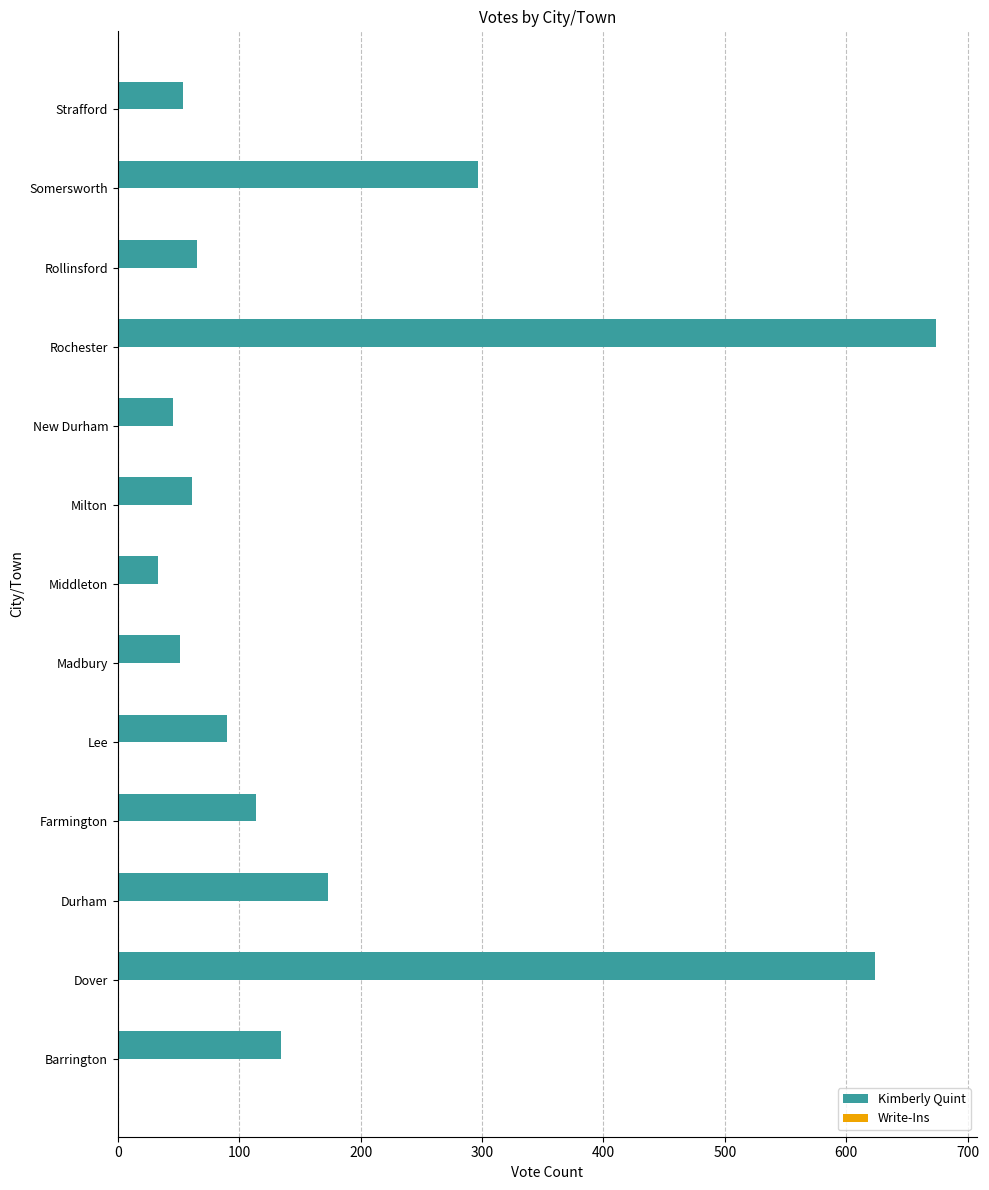

At which label is the value closest to 353?

Somersworth